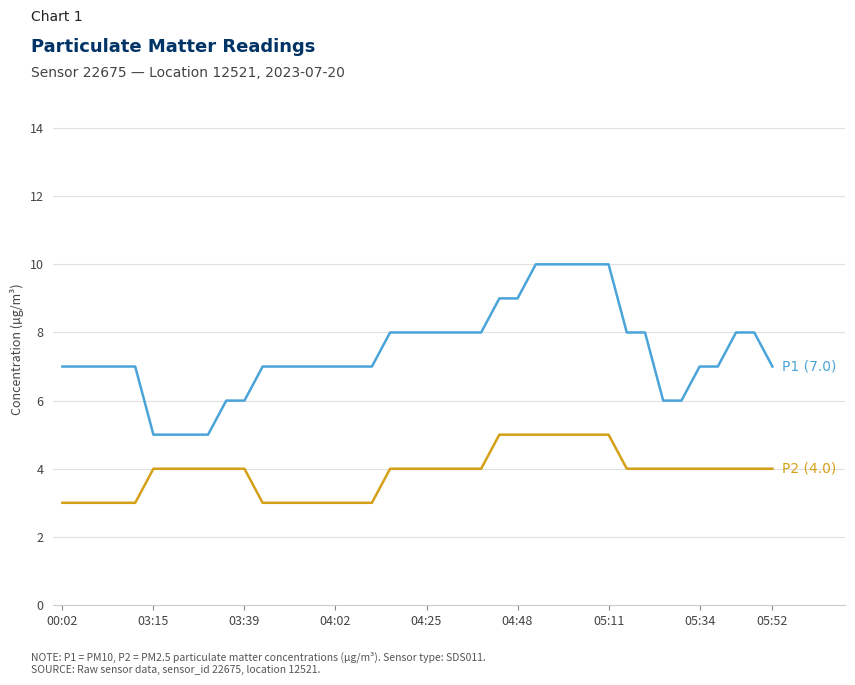

What is the smallest value displayed?

3